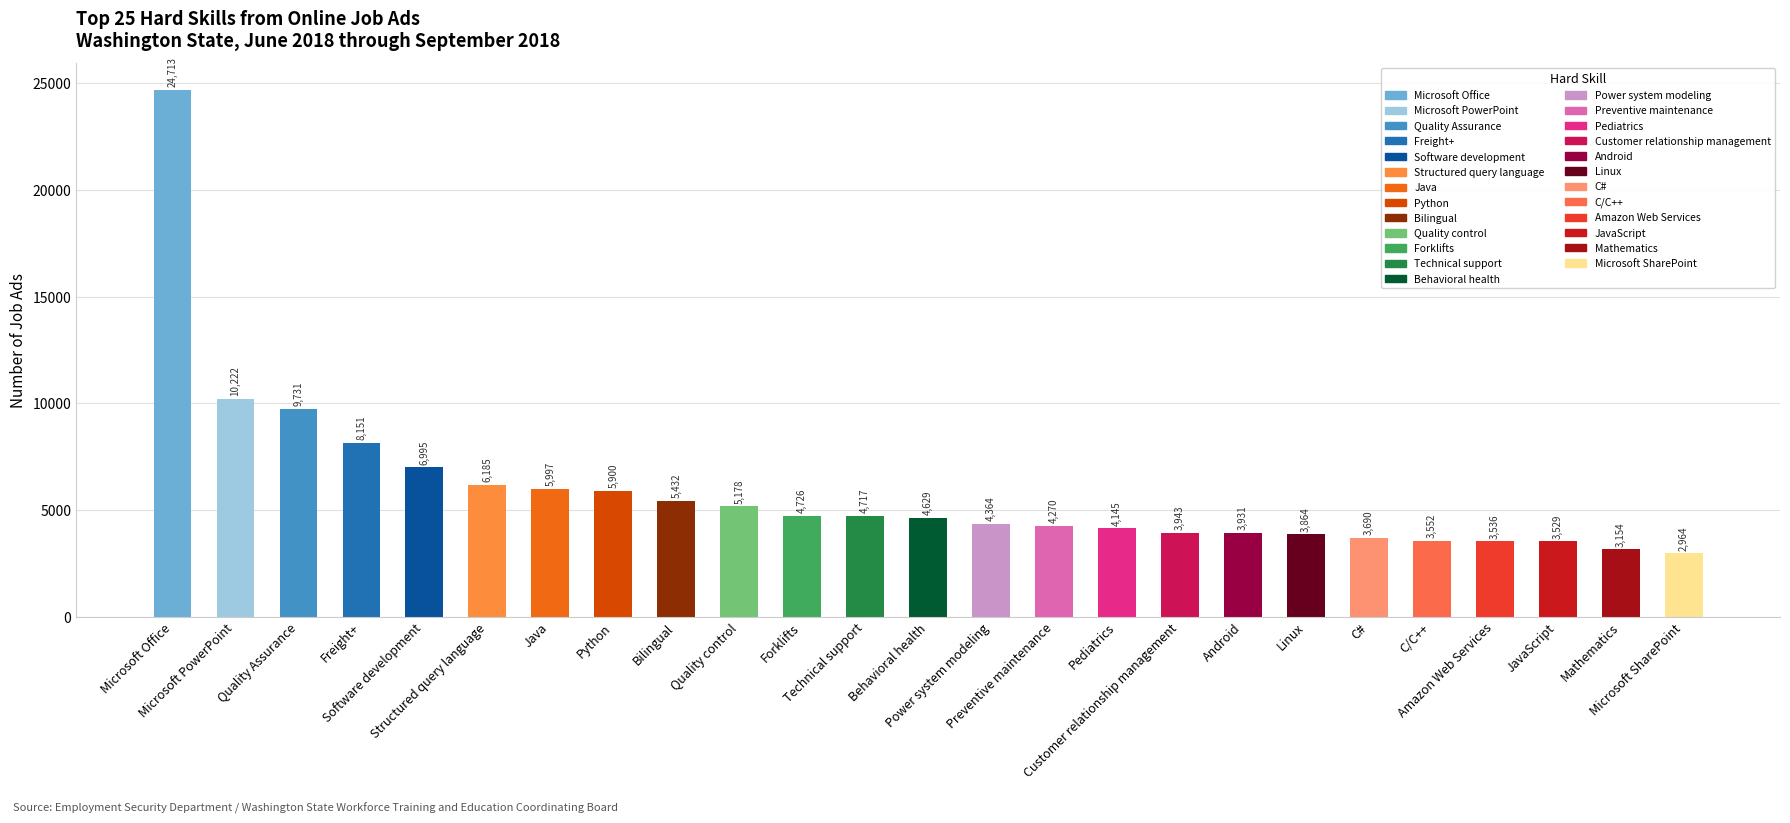

Where does the data first go above 4629?

Microsoft Office